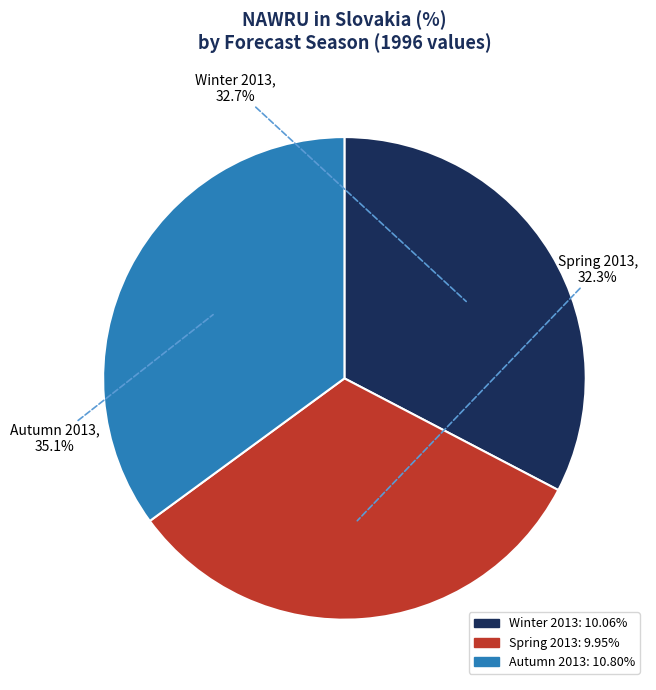

Combined, do Spring 2013 and Winter 2013 account for over 50%?

Yes